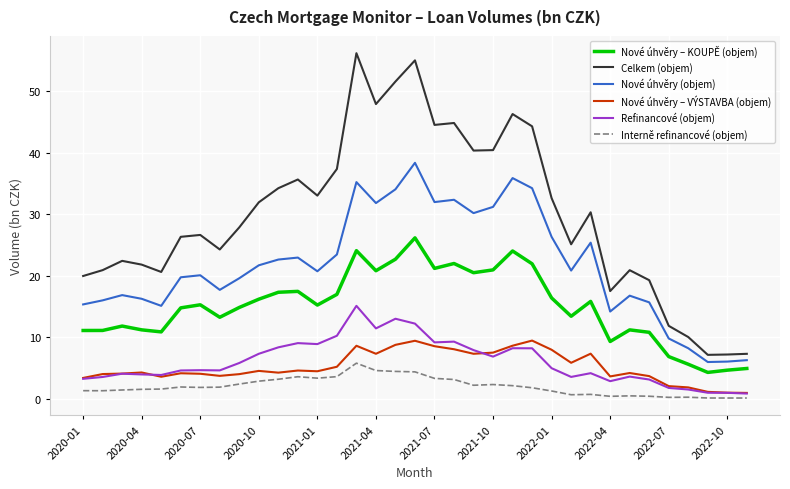

Does the chart display data point markers on the line(s)?

No